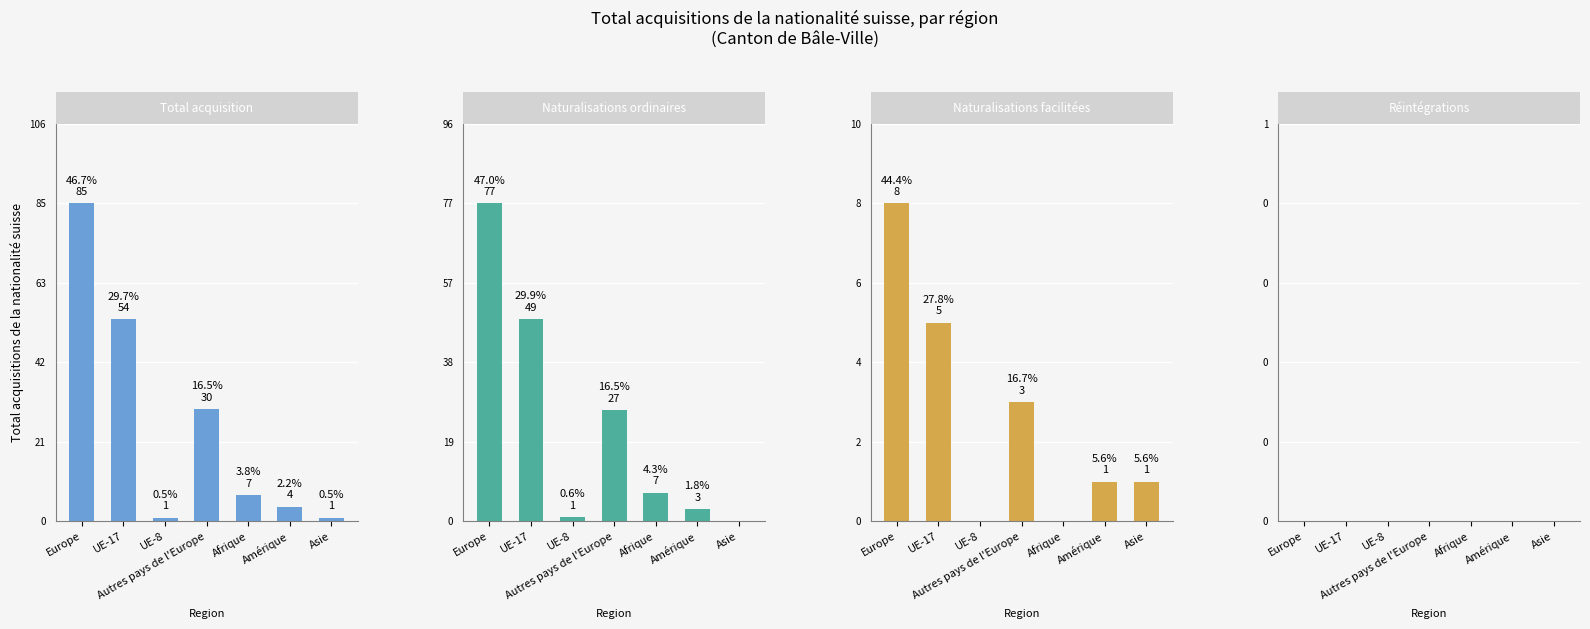

At how many categories does at least one series exceed 17?

3